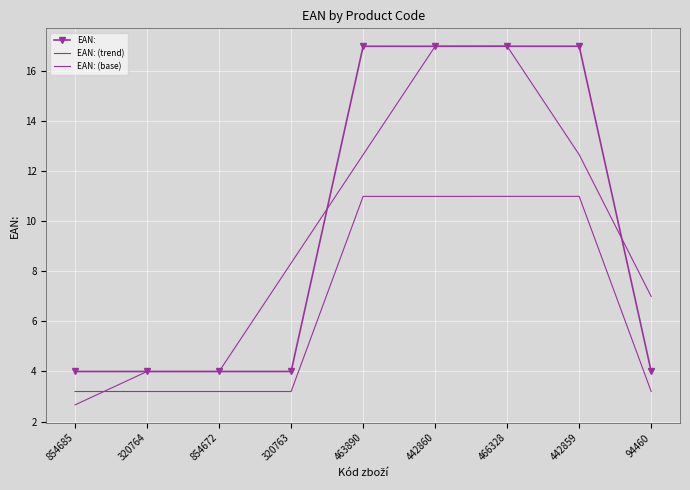

True or false: EAN: (trend) and EAN: cross at least once.

True